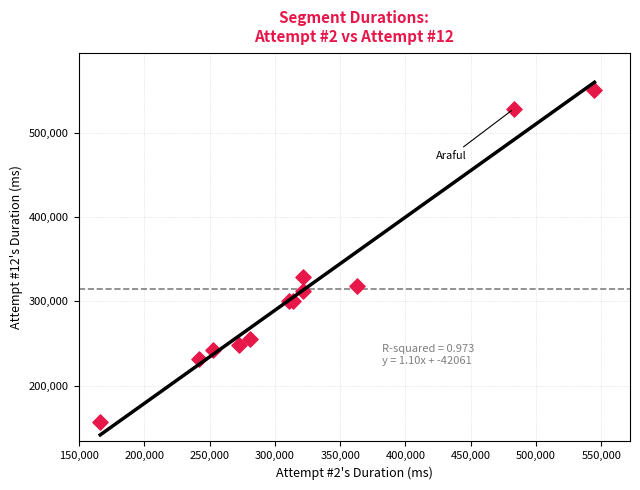

What Y value in the scatter plot is closest to 354042?

328526